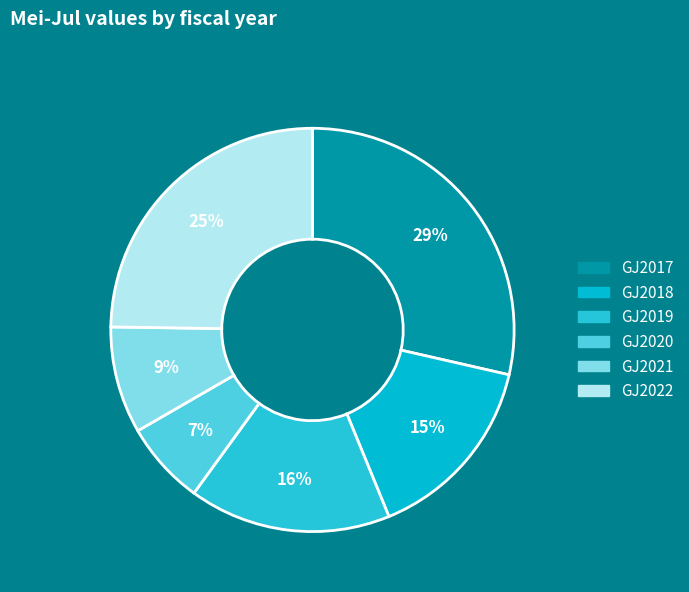

Which slice is the smallest?

GJ2020